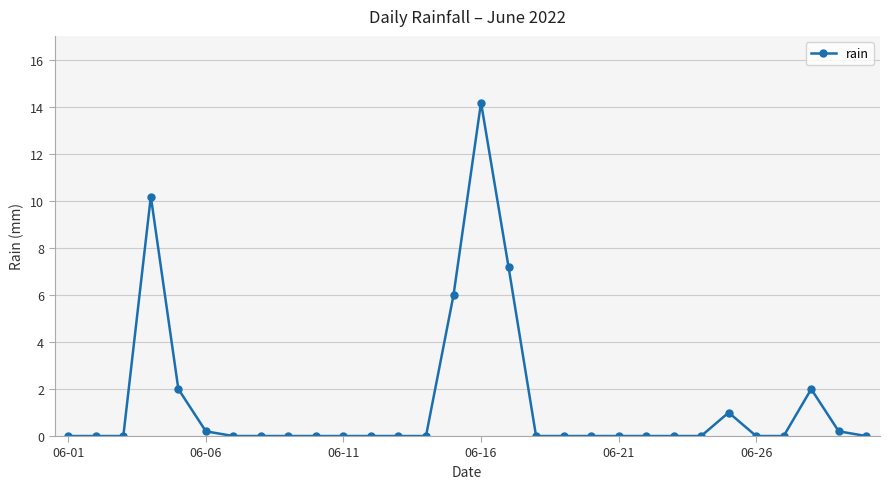

What is the greatest value displayed?

14.2